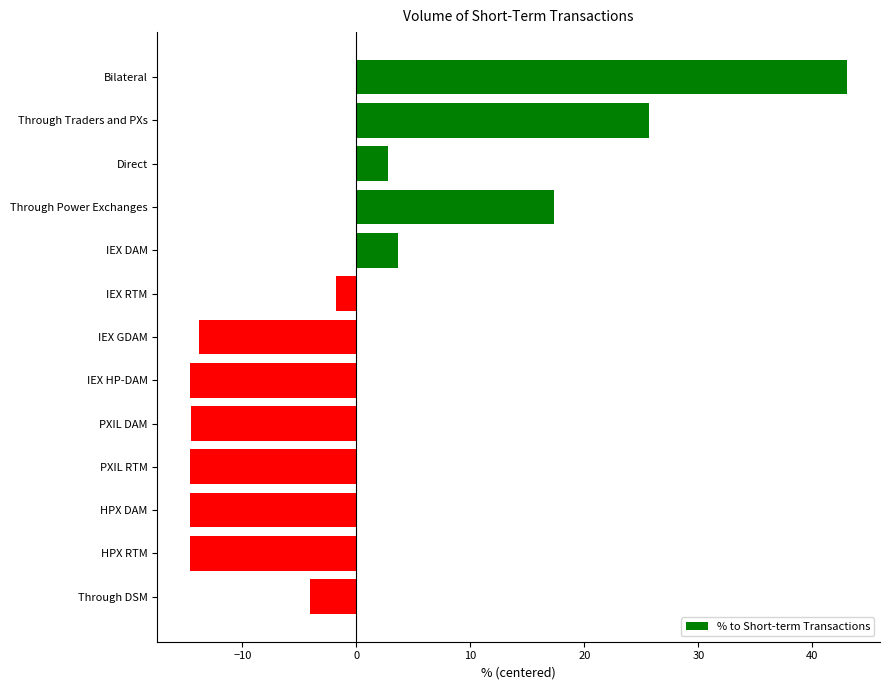

What is the change in value from Direct to PXIL RTM?

-17.4